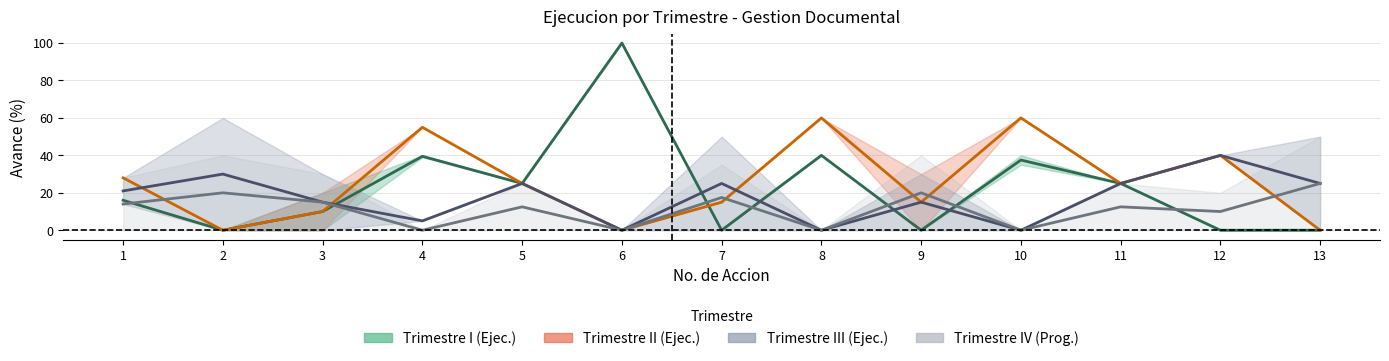

True or false: Trimestre I mid and Trimestre II mid intersect in this chart.

True